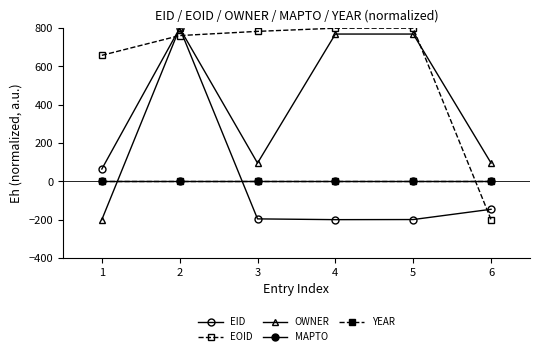

Does the chart have visible grid lines?

No